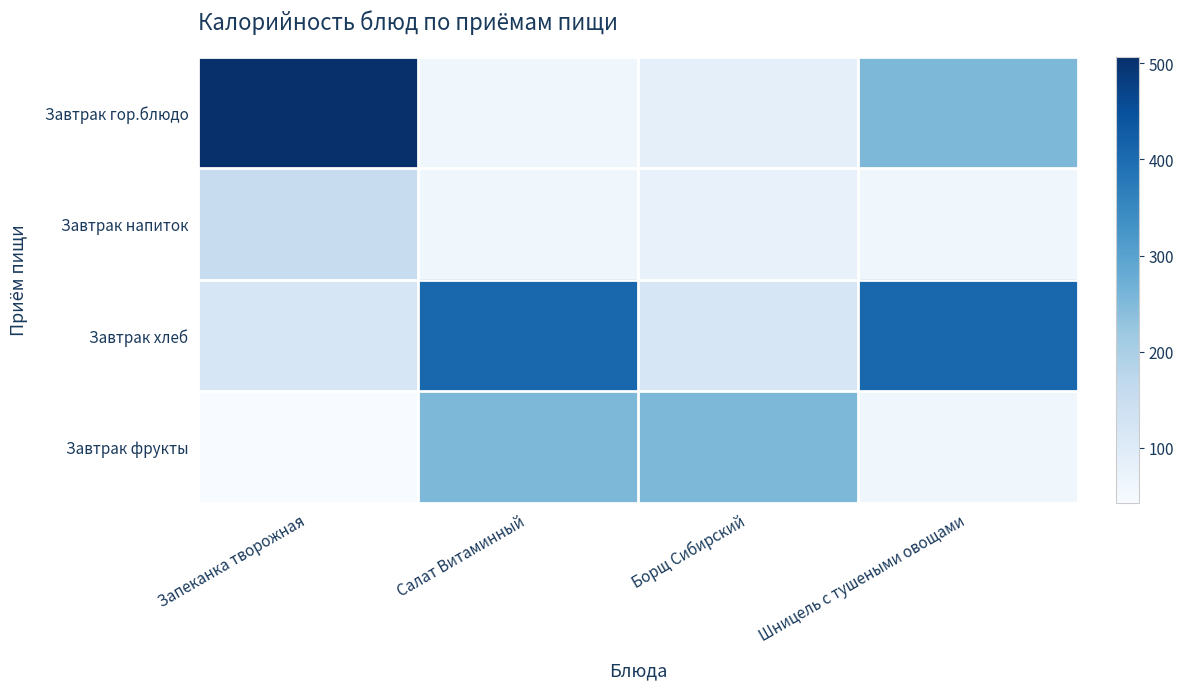

At which category is the sum across all series the highest?

Запеканка творожная